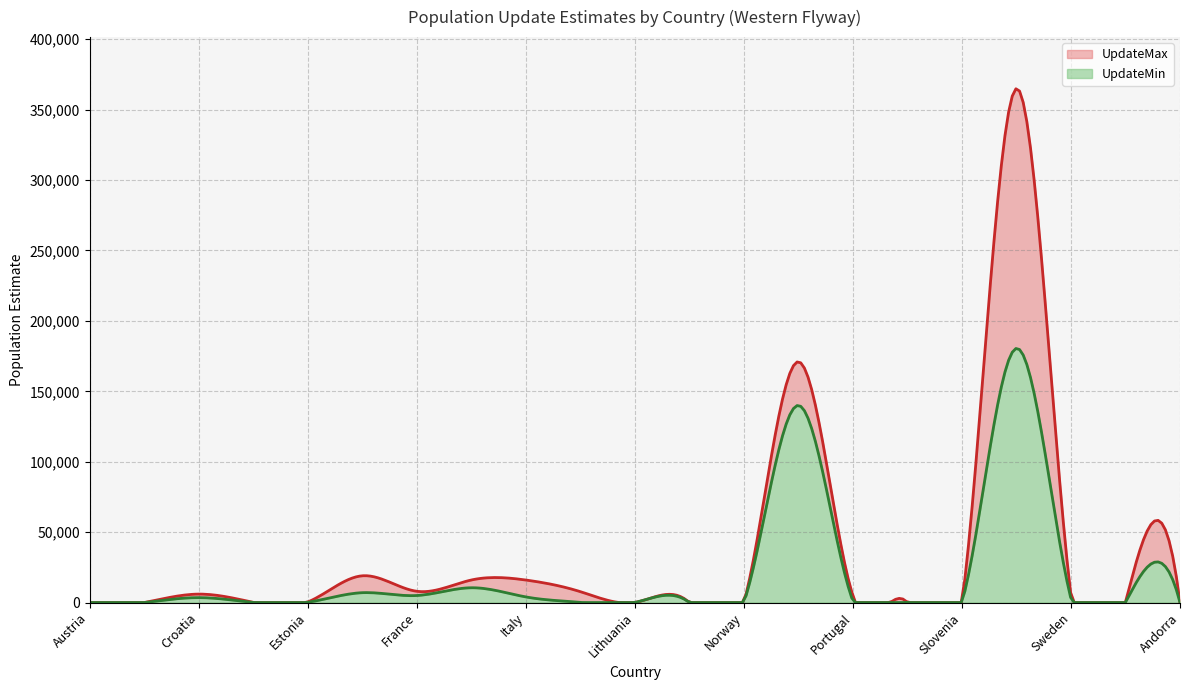

The value of UpdateMin at Slovenia is 7. True or false?

False